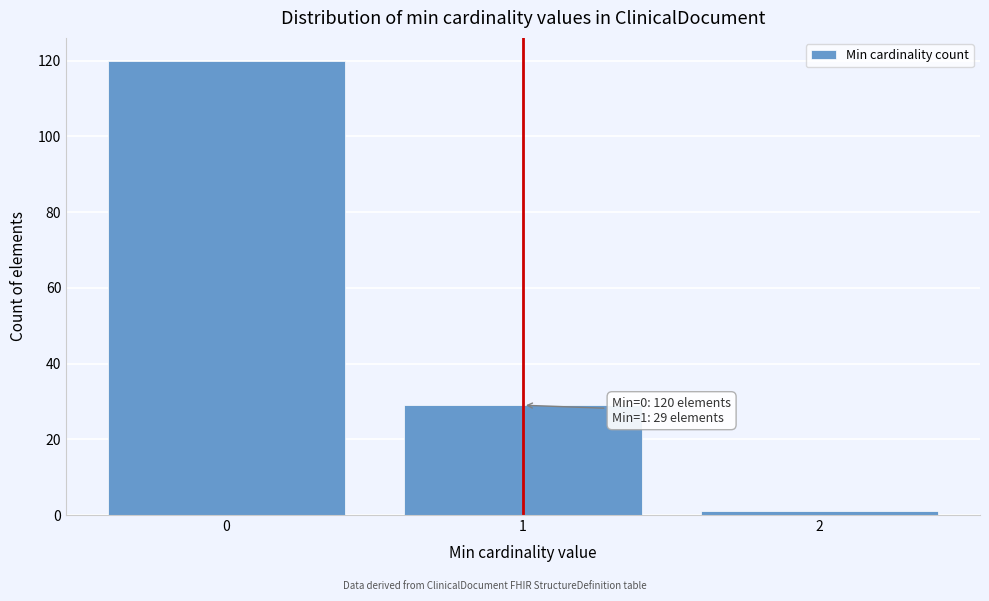

Reading left to right, what are all the values shown in this chart?

0=120	1=29	2=1